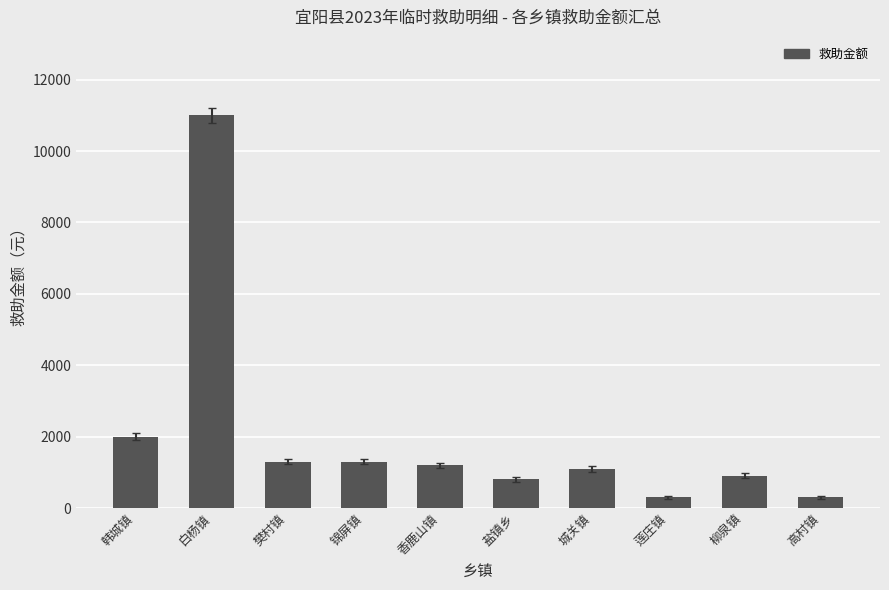

The value at 白杨镇 is 11000. True or false?

True